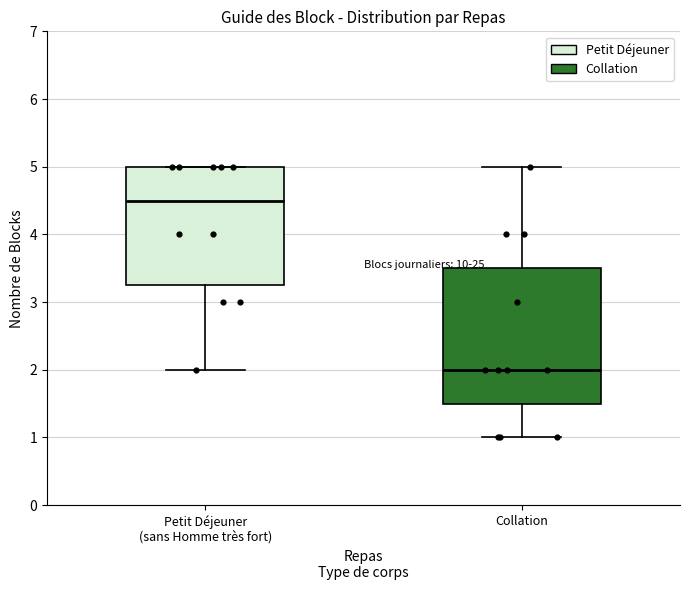

Which box has the highest median line?

Petit Déjeuner (sans Homme très fort)